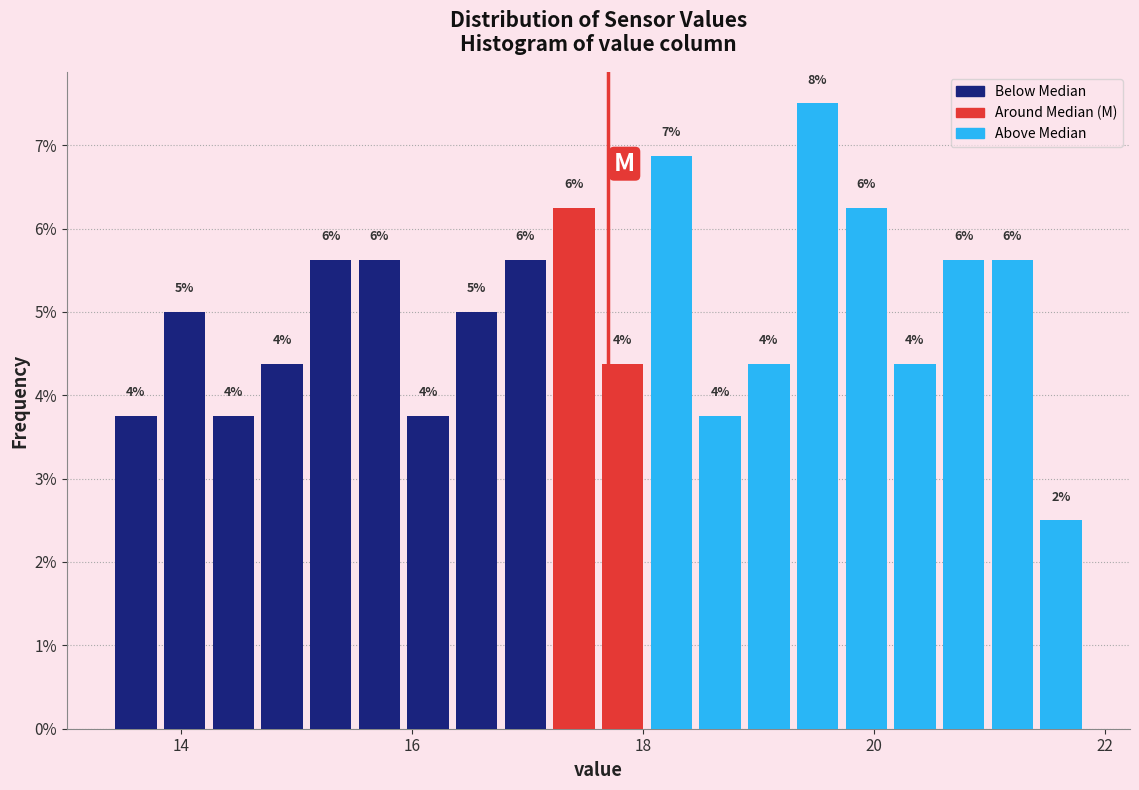

Read against the x-axis, roughly where is the centre of the tallest bar?

19.6